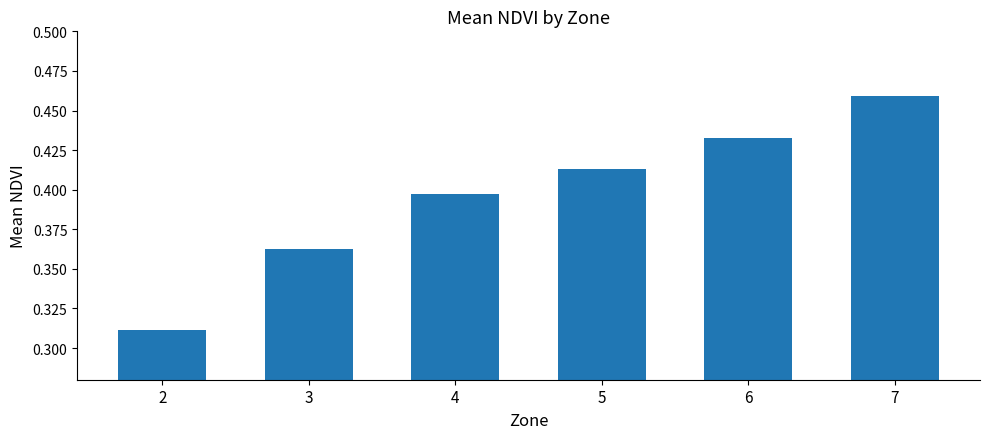

What is the difference between the maximum and minimum values?

0.1